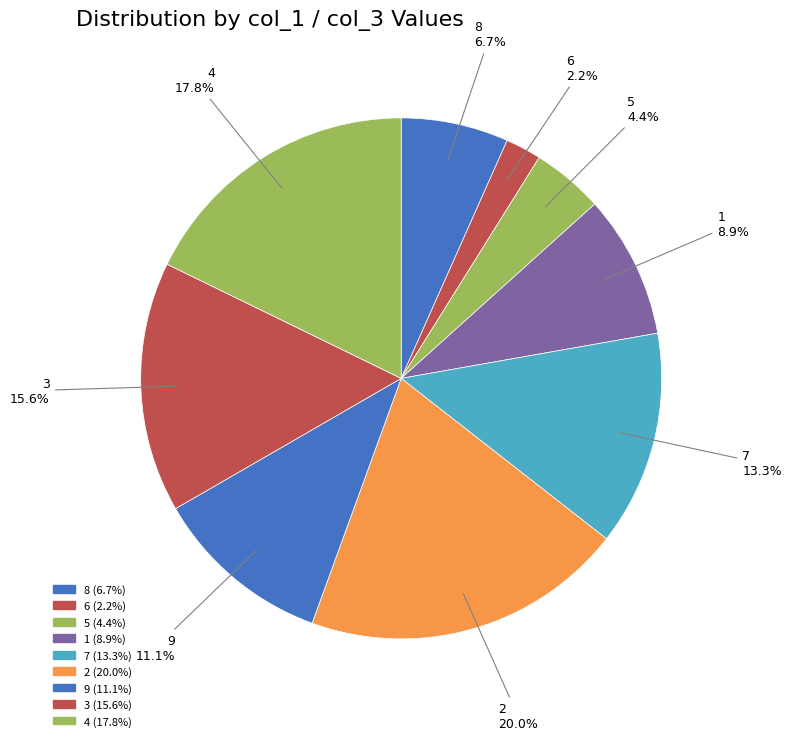

How many segments does this pie chart have?

9